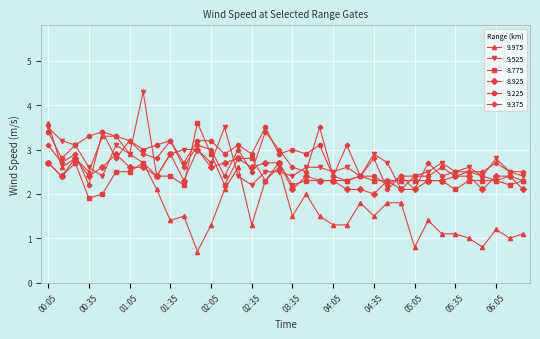

Which series has the widest spread of values?

9.975